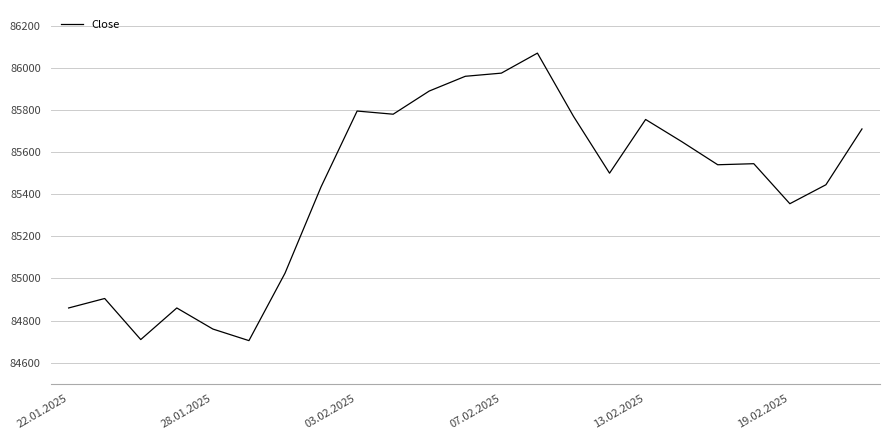

What is the difference between the maximum and minimum values?

1365